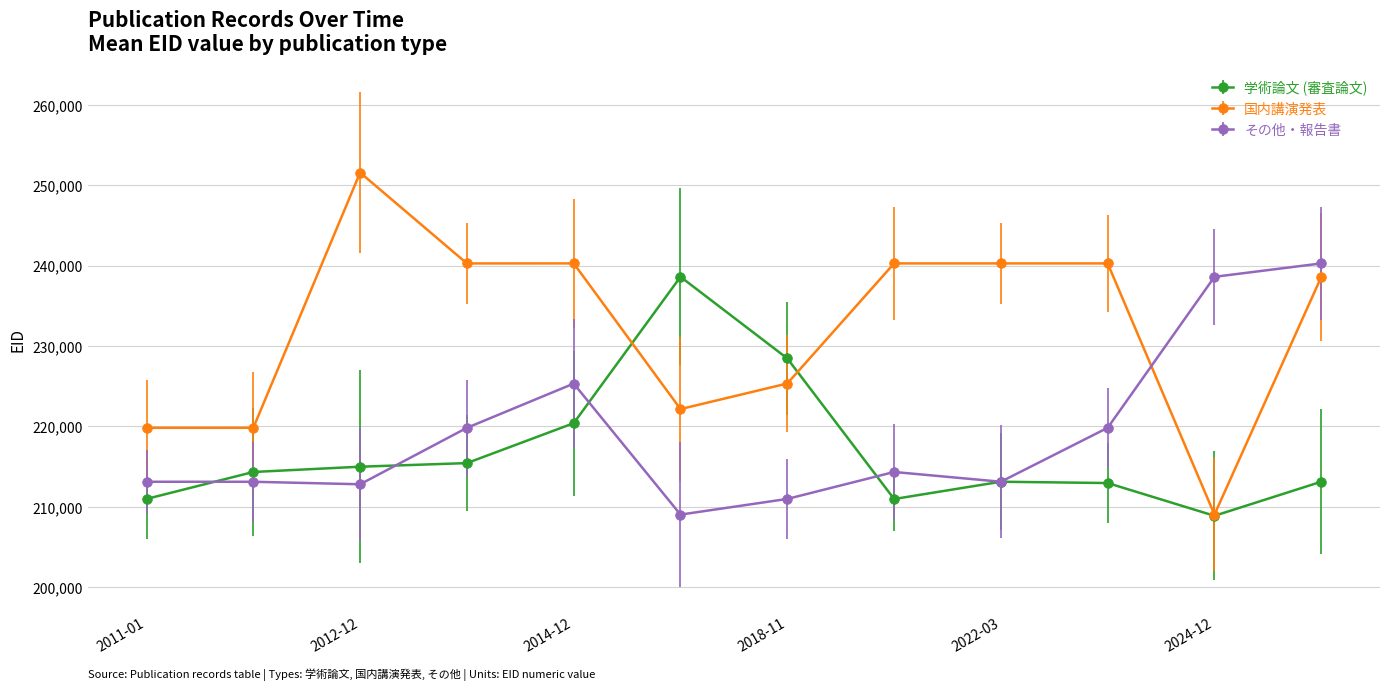

Which series has the largest range (max minus min)?

国内講演発表